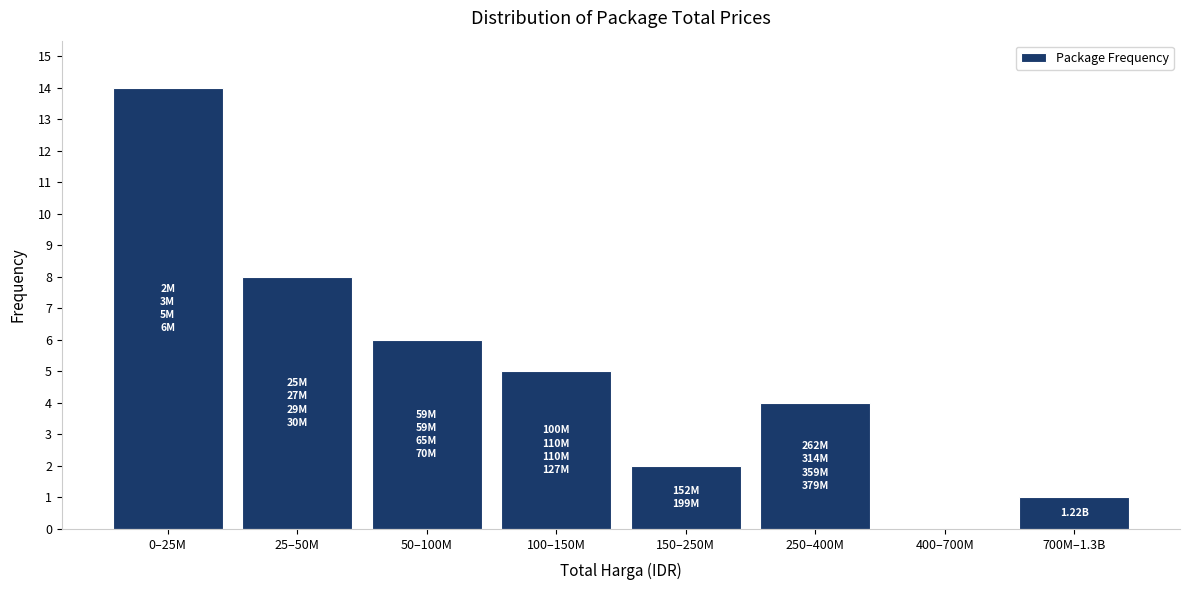

Between 400–700M and 50–100M, which is larger?

50–100M